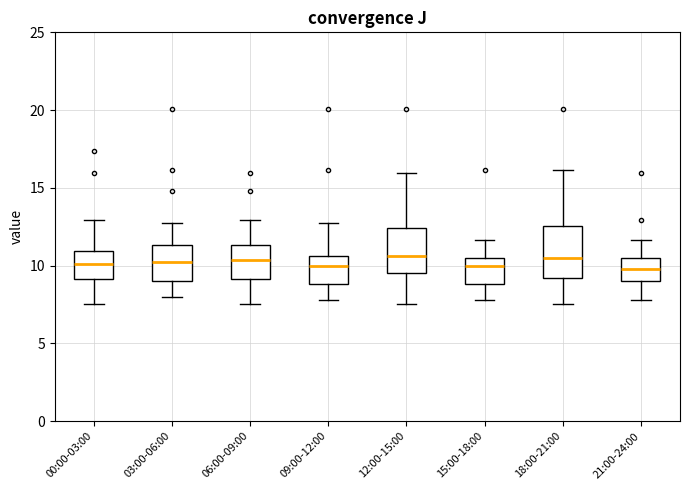

Where does the upper whisker of the box for 18:00-21:00 end on the y-axis? The values are not printed on the chart, so give them approximately, as read against the axis.

16.0